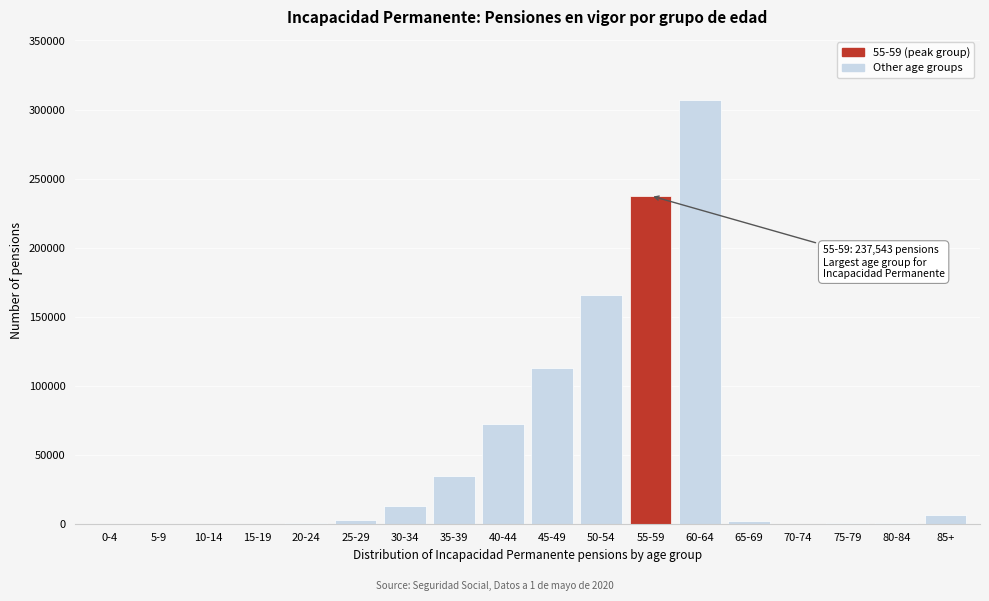

The value at 50-54 is 238110. True or false?

False